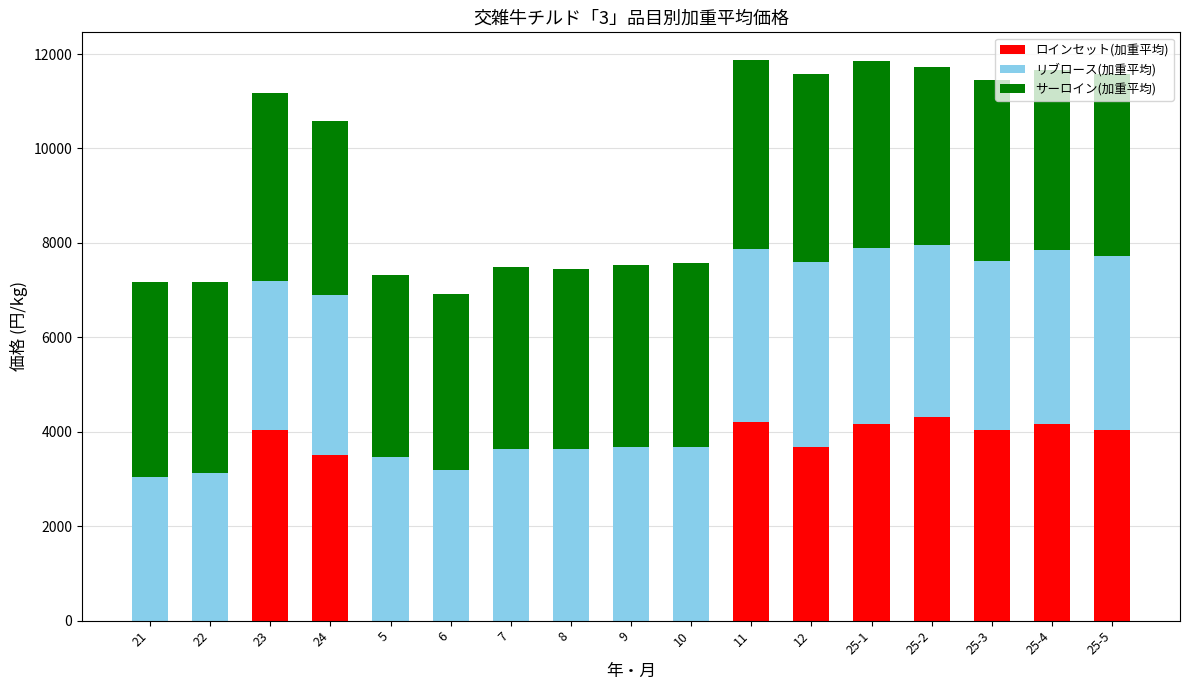

Count the number of data series in this chart.

3